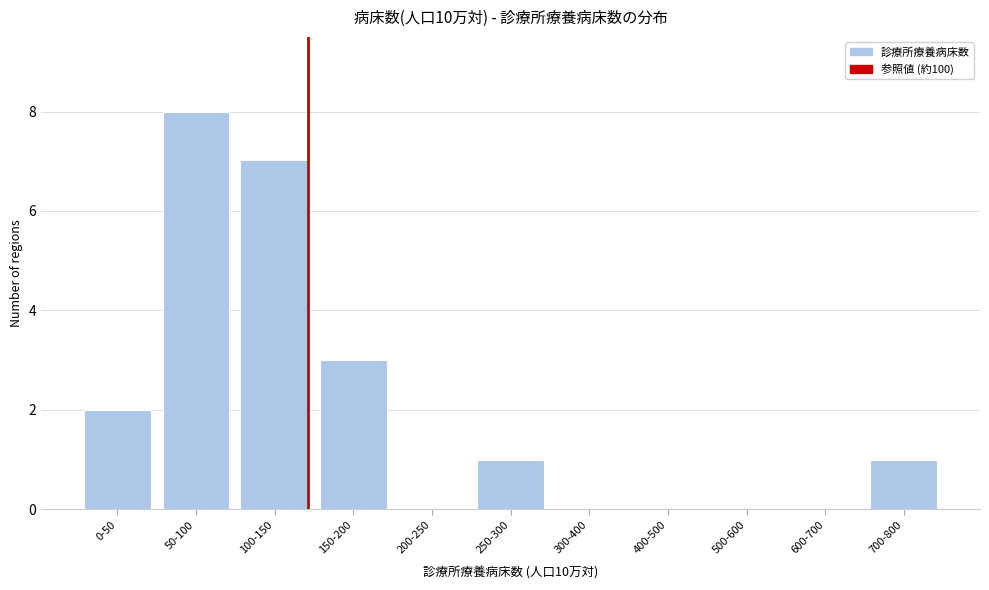

Reading left to right, what are all the values shown in this chart?

0-50=2	50-100=8	100-150=7	150-200=3	200-250=0	250-300=1	300-400=0	400-500=0	500-600=0	600-700=0	700-800=1